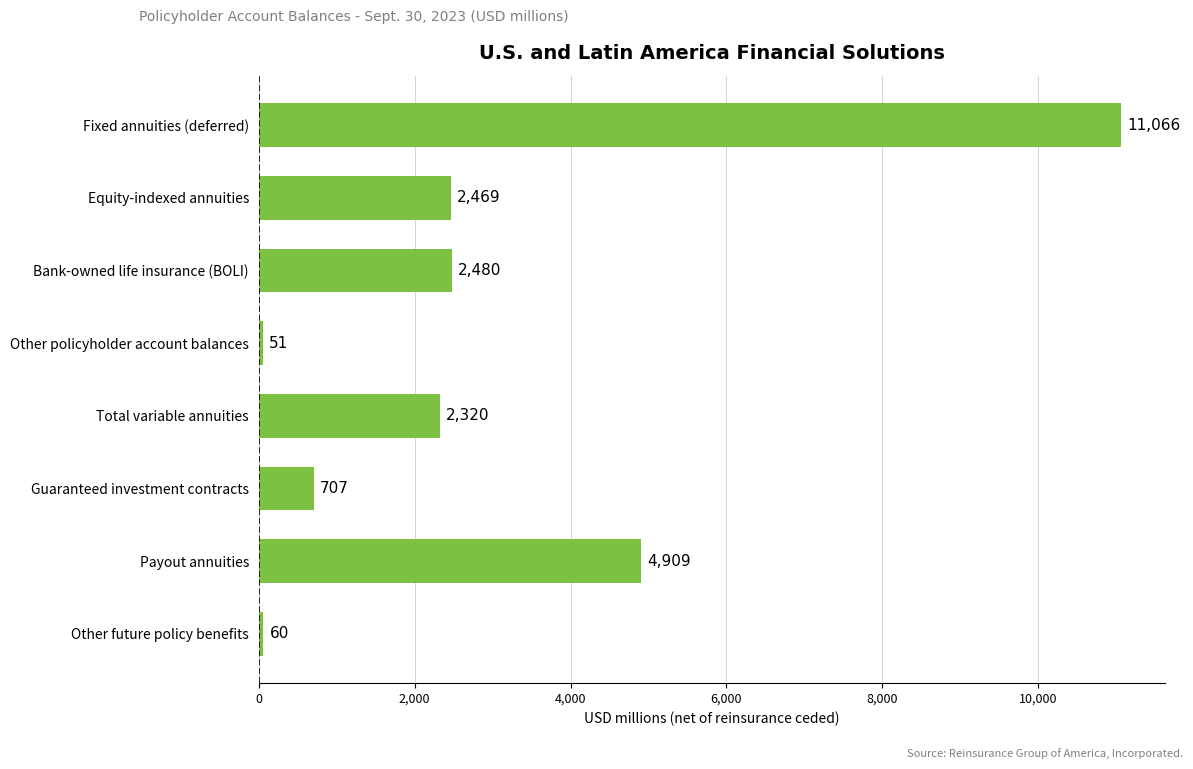

What is the average value?

3008